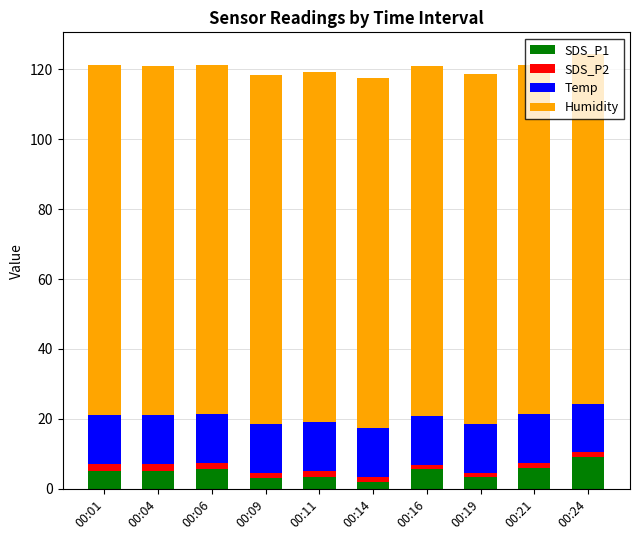

Is it true that SDS_P1 equals 1.7 at 00:16?

False